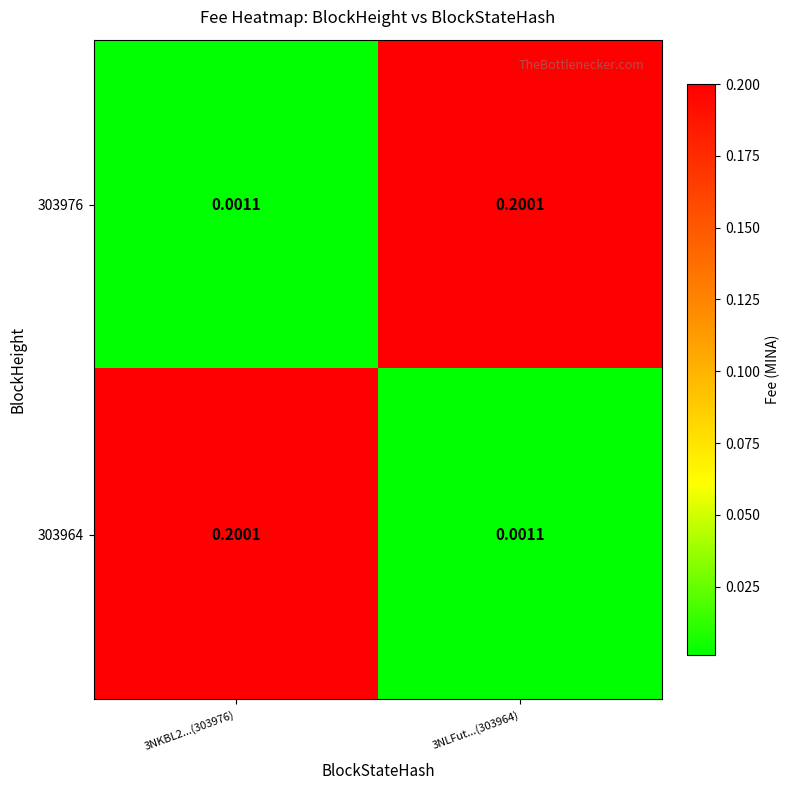

Count the number of data series in this chart.

2